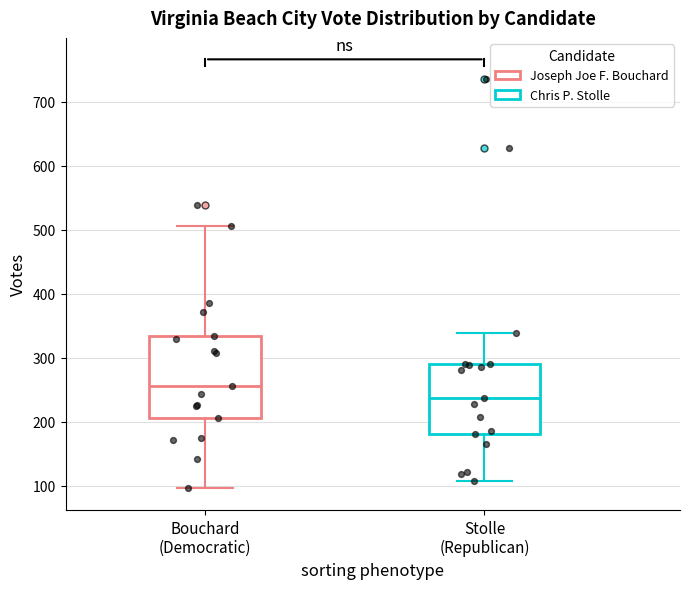

Reading left to right, read every box against the y-axis: the position of its median line, the range the box covers, and the ends of its whiskers. The values are not printed on the chart, so give them approximately, as read against the axis.

Bouchard (Democratic): median 260, box 210 to 330, whiskers 100 to 510
Stolle (Republican): median 240, box 180 to 290, whiskers 110 to 340